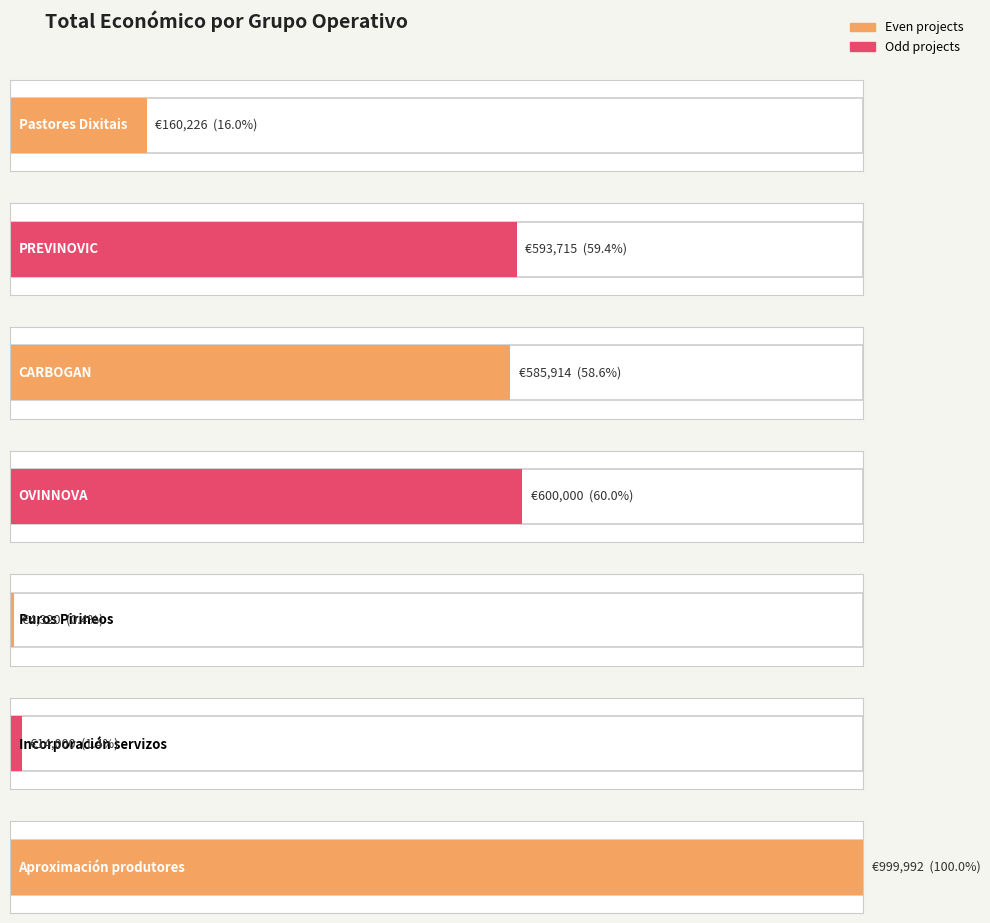

What is the sum of all values?

2958167